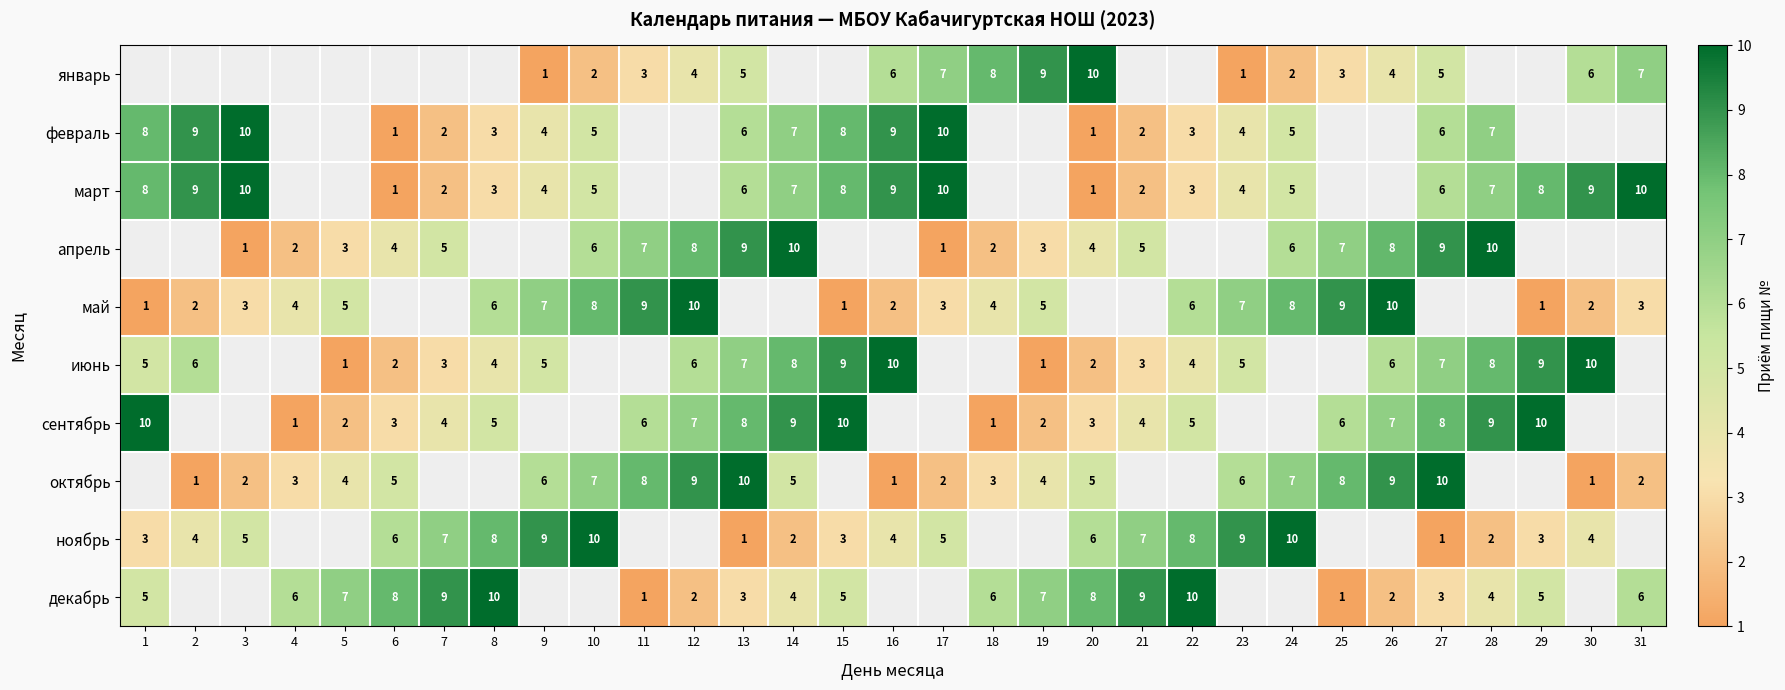

Is the value of март at 8 greater than the value of февраль at 23?

No